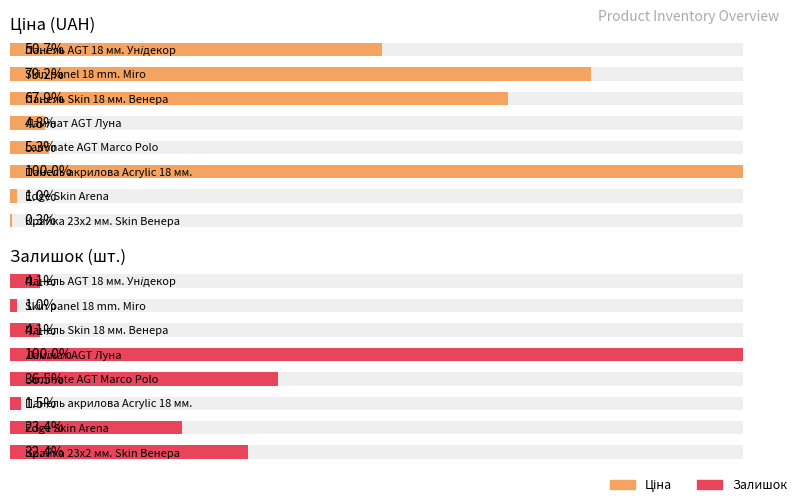

How many values in the Залишок series are below 260?

4